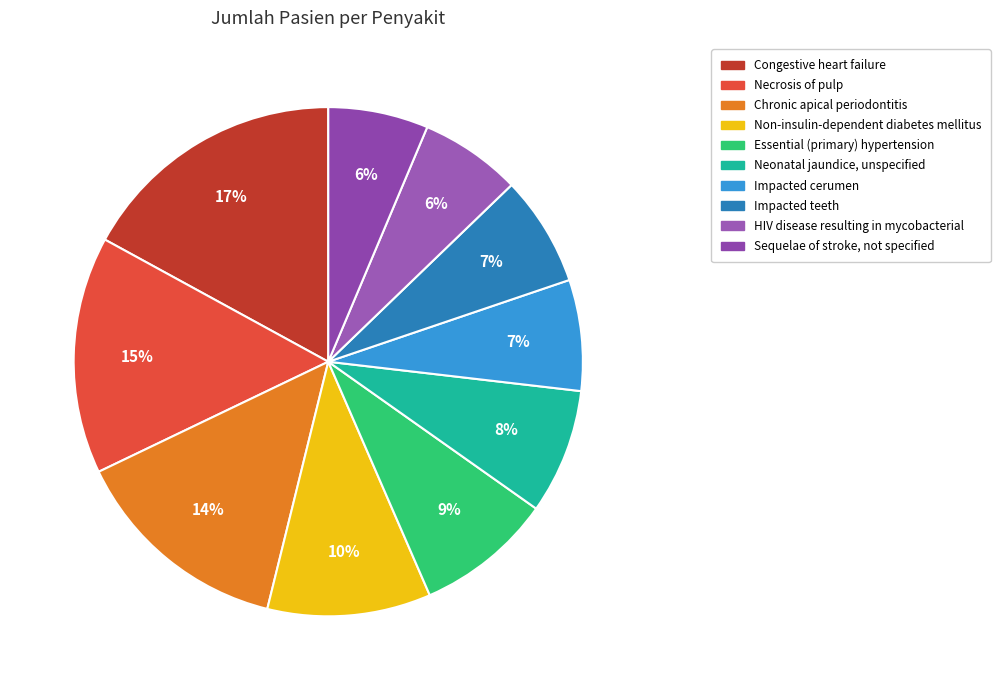

Count the number of slices in the pie.

10